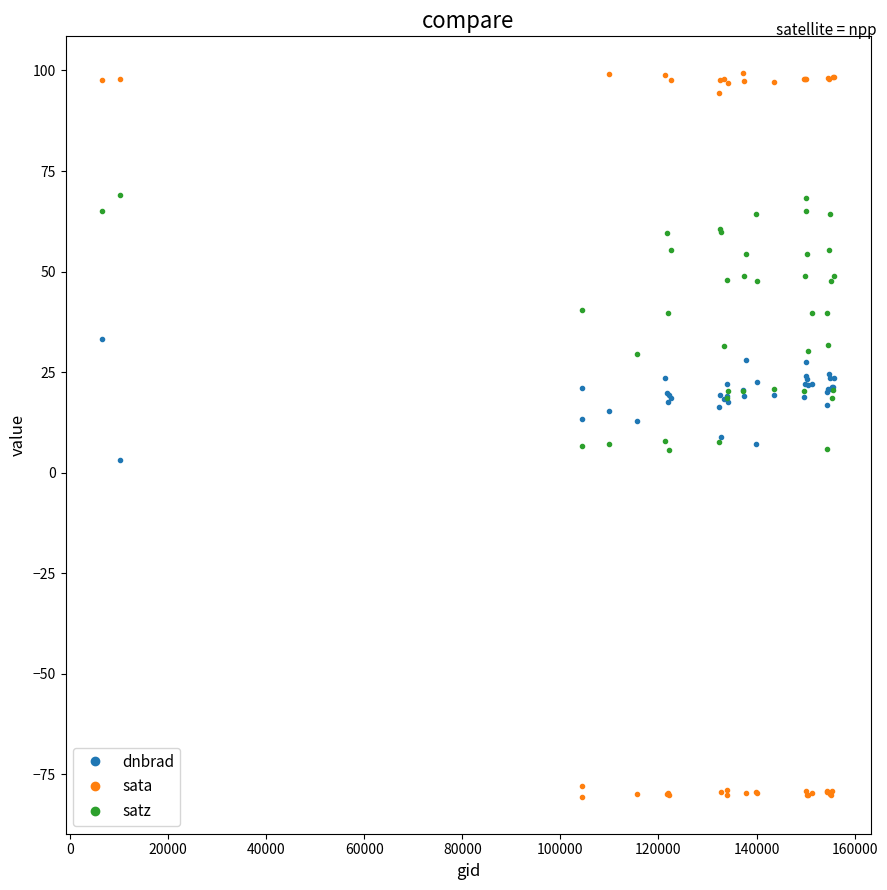

What is the minimum value shown in the chart?

-80.8